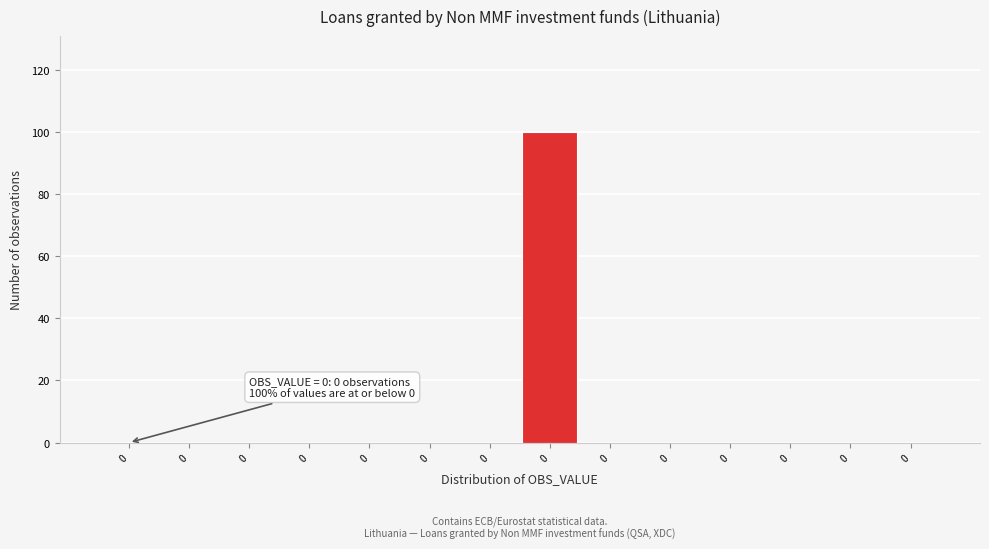

How many data points does each series have?

14